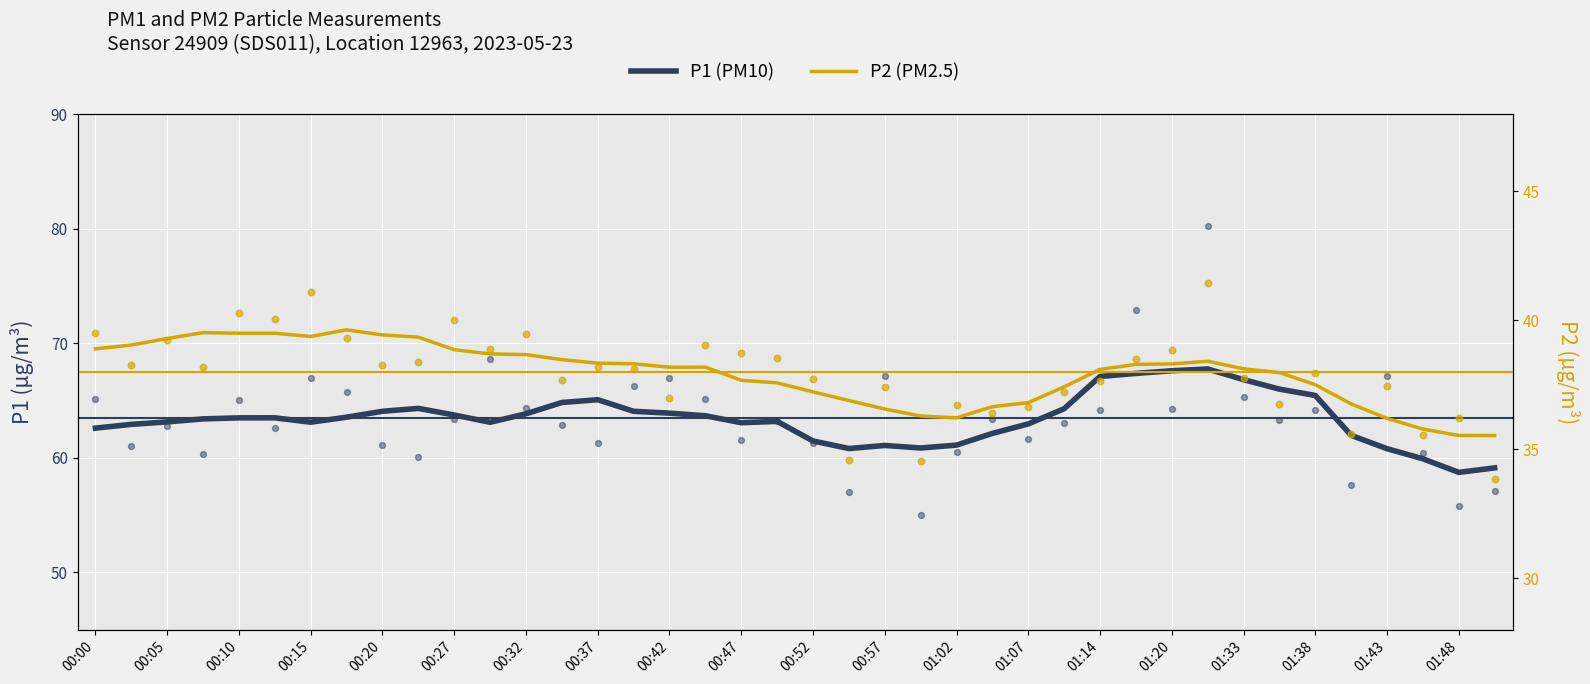

Which series has the largest Y range (max minus min)?

P1 (smoothed)